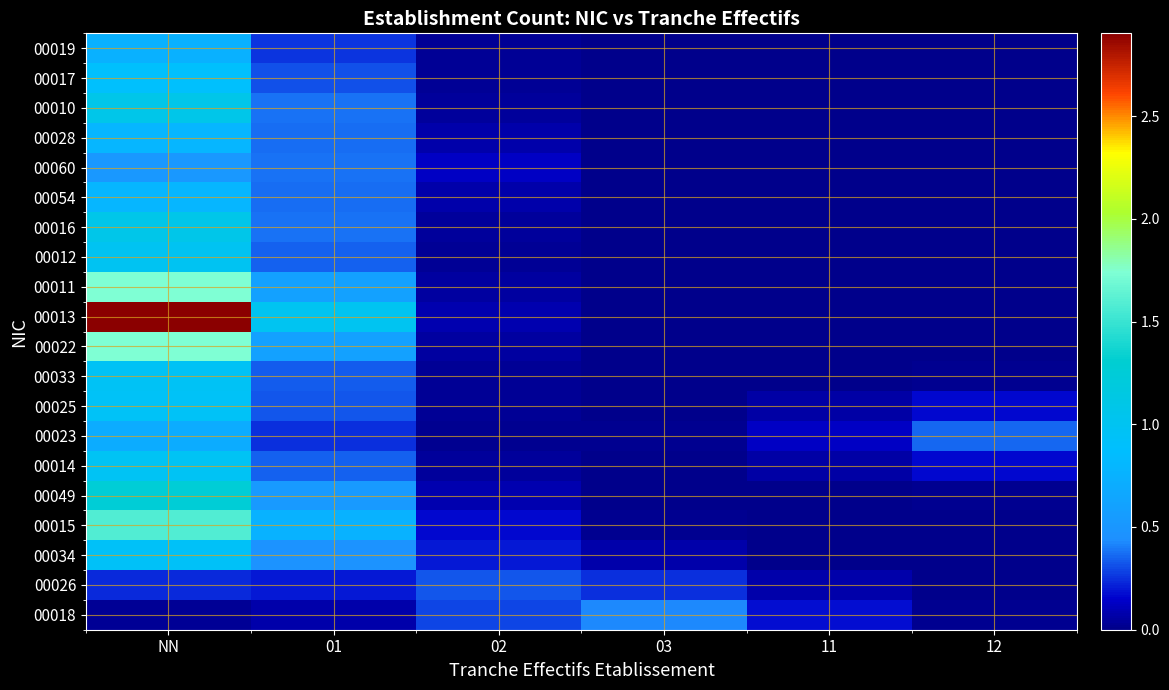

At which category is the sum across all series the highest?

NN